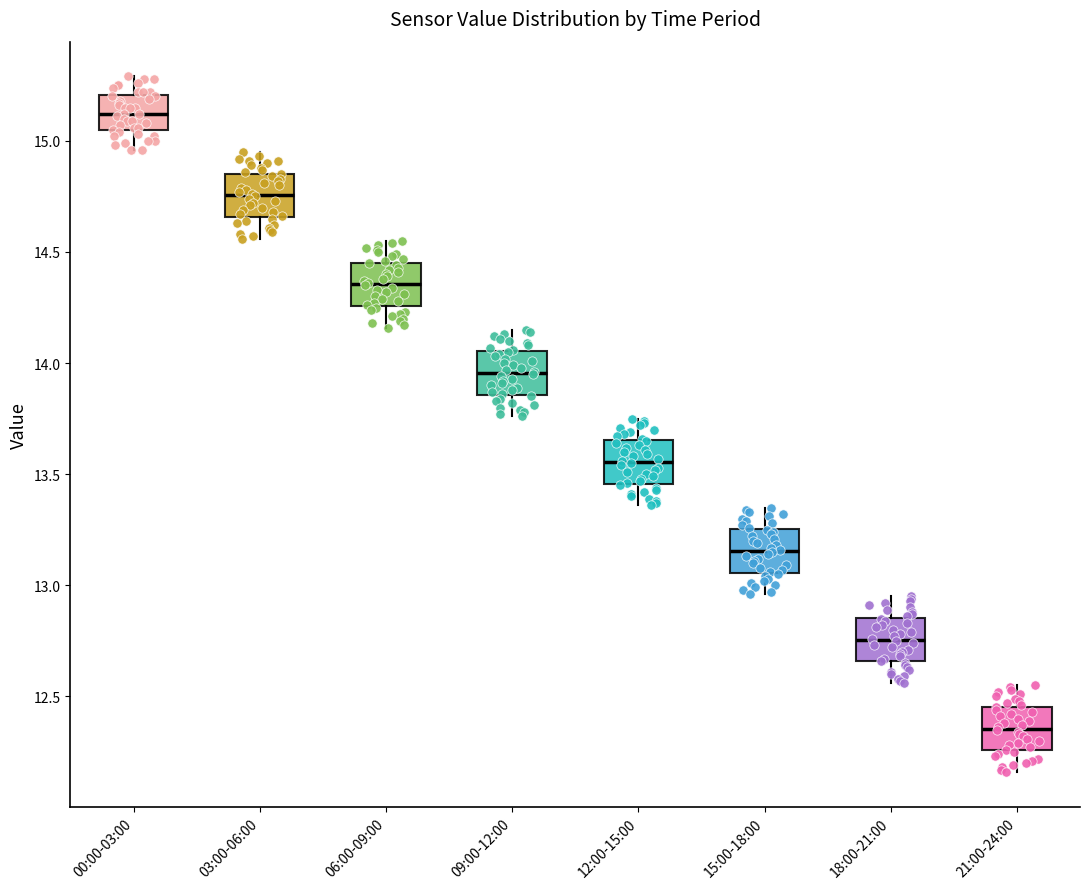

Reading left to right, read every box against the y-axis: the position of its median line, the range the box covers, and the ends of its whiskers. The values are not printed on the chart, so give them approximately, as read against the axis.

00:00-03:00: median 15.10, box 15.05 to 15.20, whiskers 14.95 to 15.30
03:00-06:00: median 14.75, box 14.65 to 14.85, whiskers 14.55 to 14.95
06:00-09:00: median 14.35, box 14.25 to 14.45, whiskers 14.15 to 14.55
09:00-12:00: median 13.95, box 13.85 to 14.05, whiskers 13.75 to 14.15
12:00-15:00: median 13.55, box 13.45 to 13.65, whiskers 13.35 to 13.75
15:00-18:00: median 13.15, box 13.05 to 13.25, whiskers 12.95 to 13.35
18:00-21:00: median 12.75, box 12.65 to 12.85, whiskers 12.55 to 12.95
21:00-24:00: median 12.35, box 12.25 to 12.45, whiskers 12.15 to 12.55